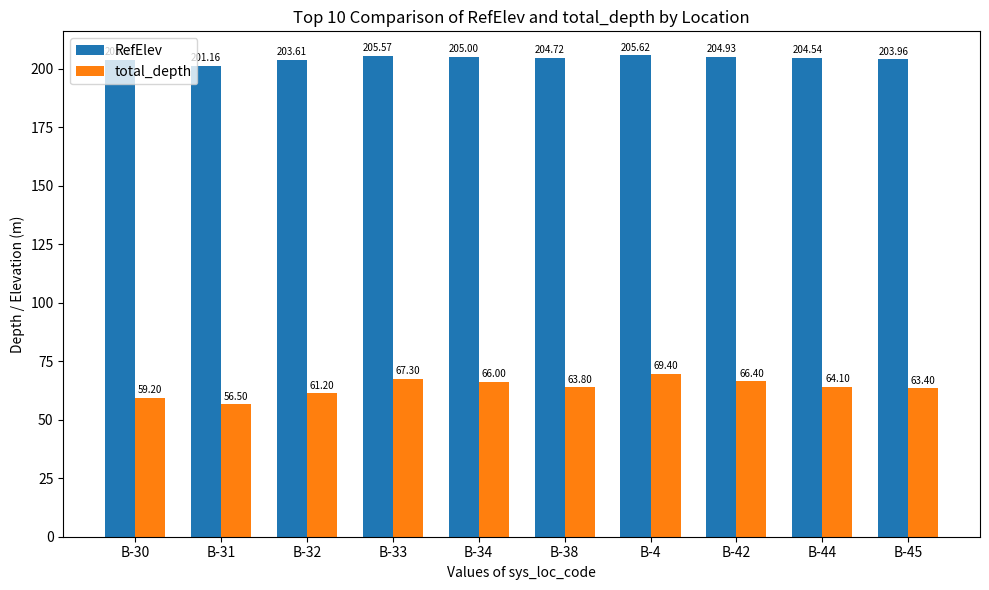

Which series has the largest total across all categories?

RefElev